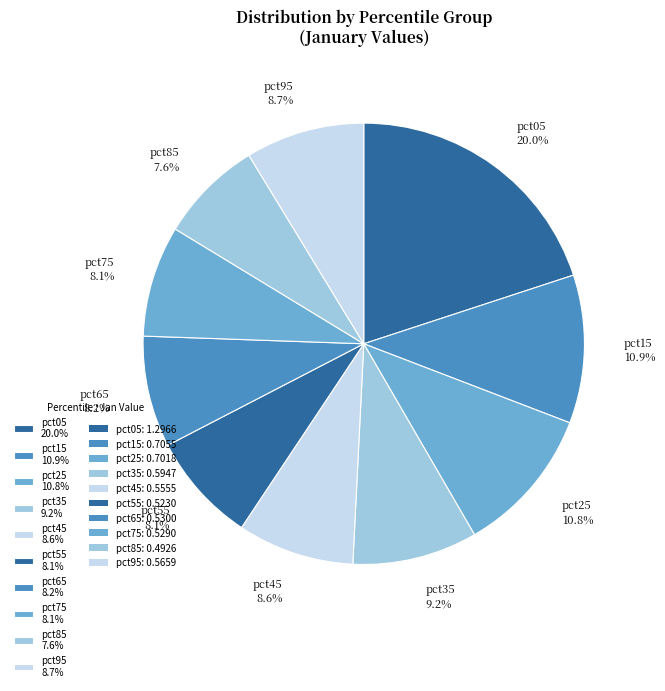

Does pct95 8.7% account for over 50% of the chart?

No